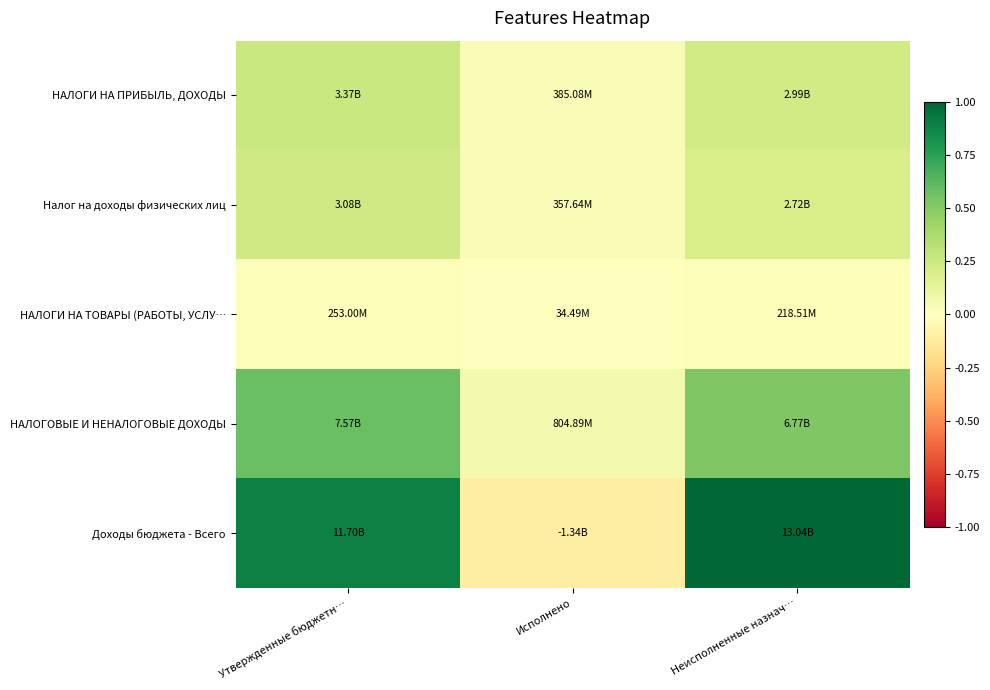

Between Неисполненные назнач… and Исполнено, which is larger?

Неисполненные назнач…